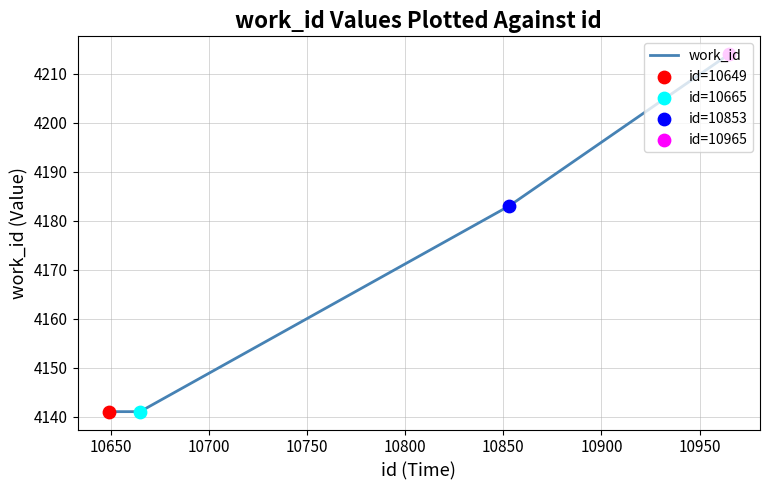

What is the minimum value shown in the chart?

4141